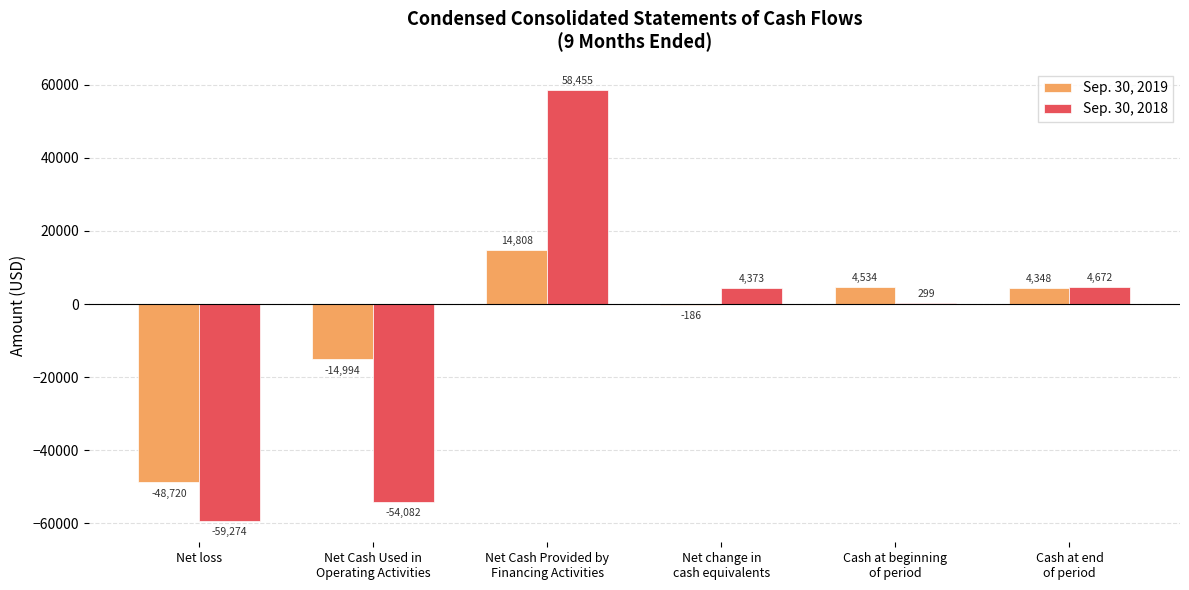

How many groups of bars are there?

6